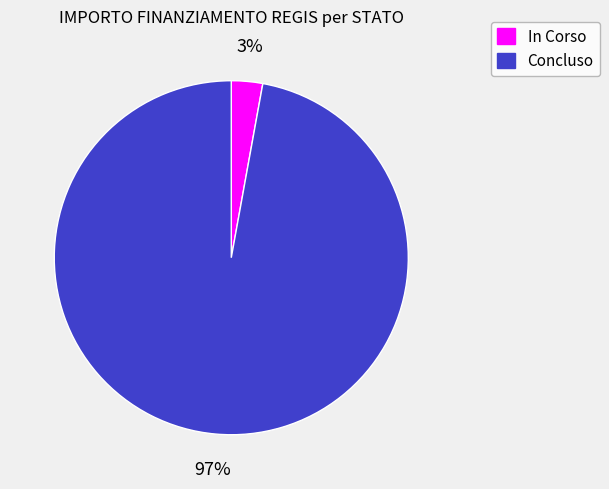

To the nearest percent, what percentage of the pie is In Corso?

3%